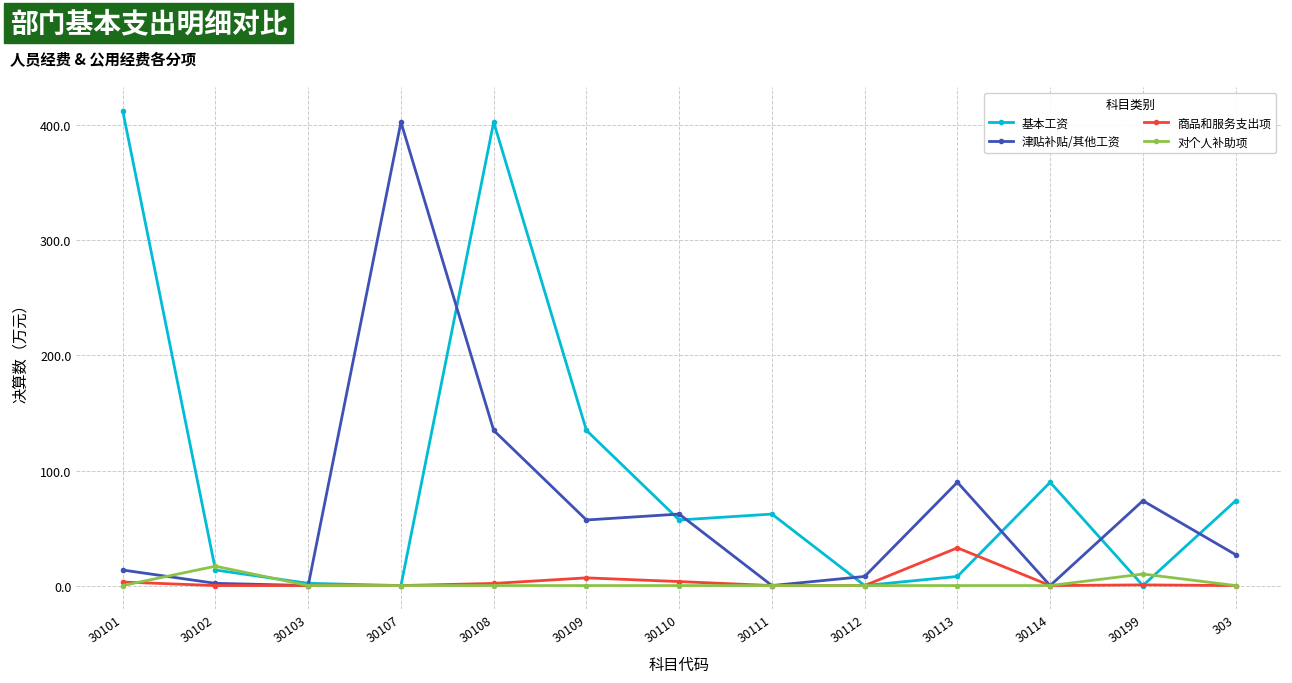

What is the average value of the 津贴补贴/其他工资 series?

67.0